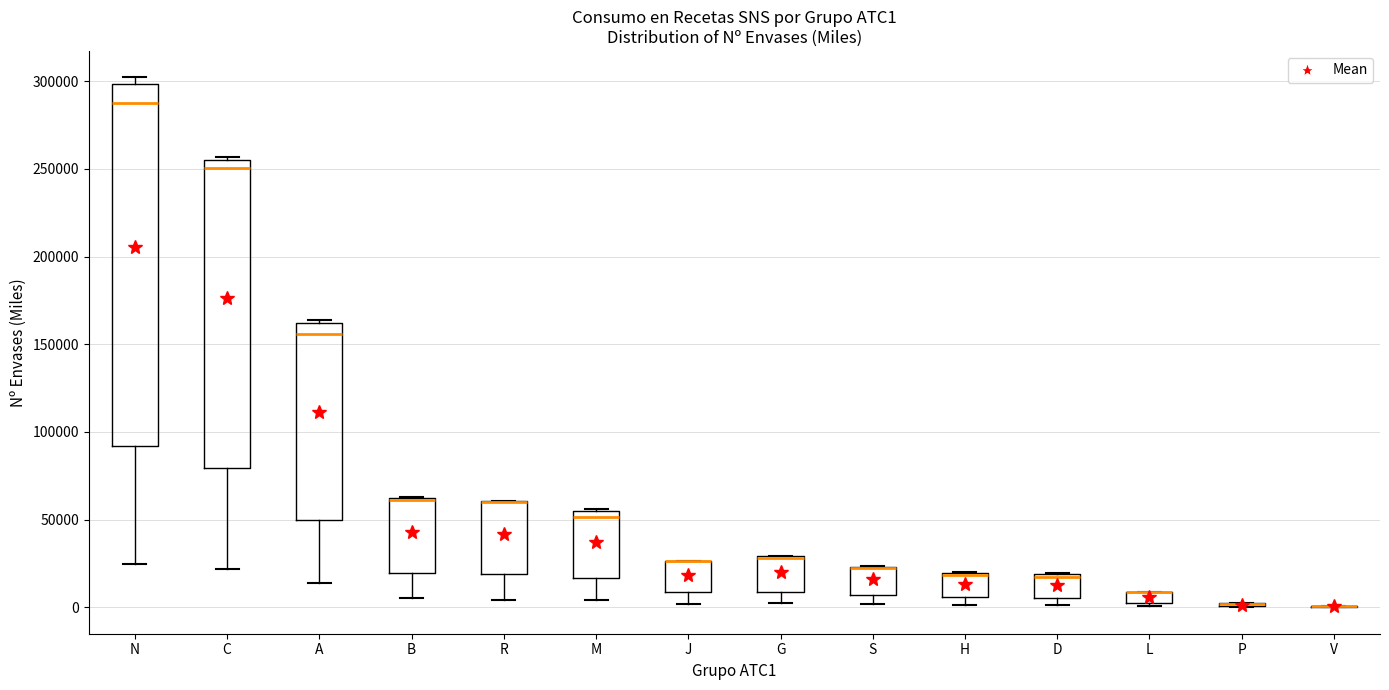

Where is the upper edge of the box for H on the y-axis? The values are not printed on the chart, so give them approximately, as read against the axis.

20000